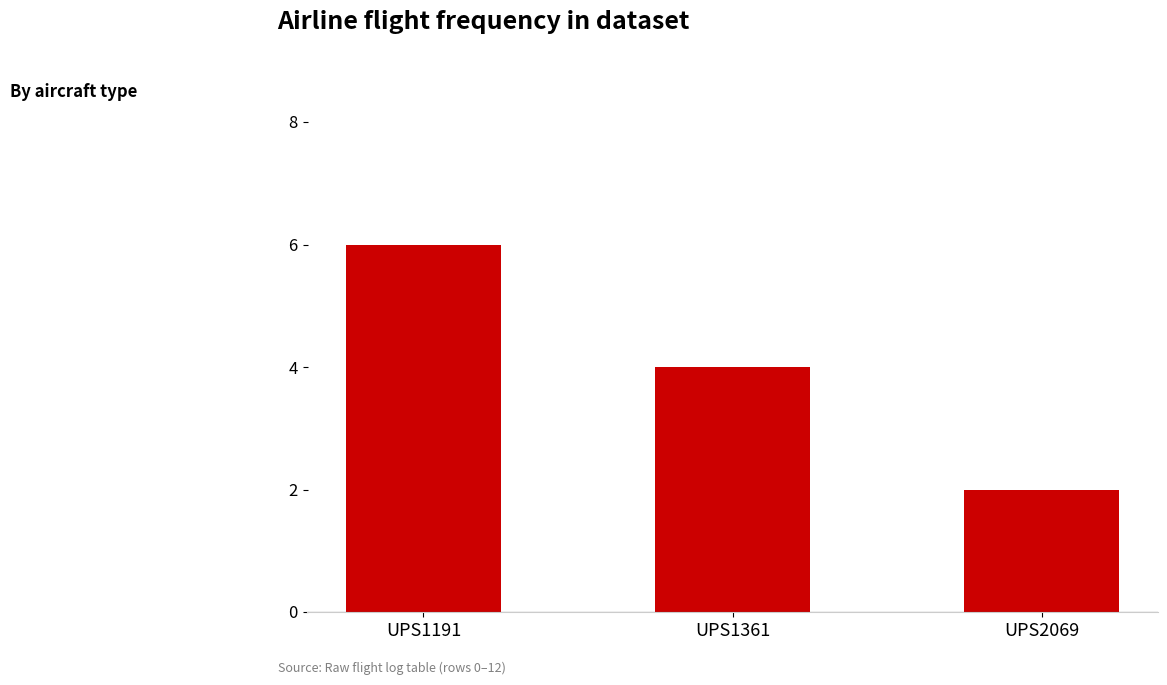

What is the change in value from UPS1191 to UPS1361?

-2